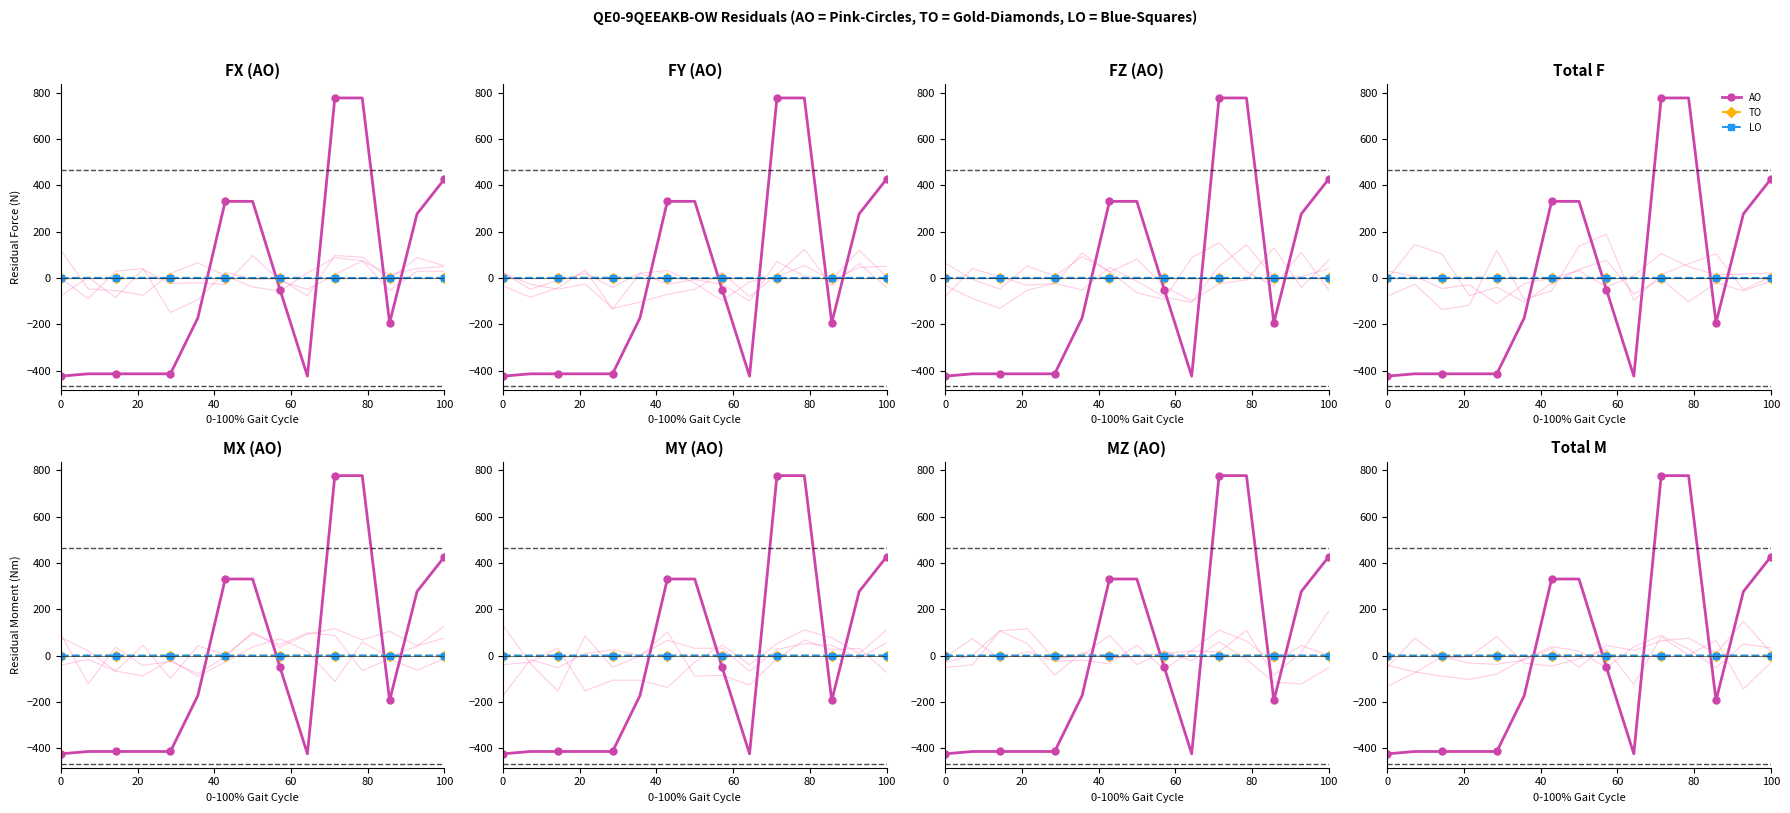

After their last crossing, which series has the higher values: AO or LO?

AO